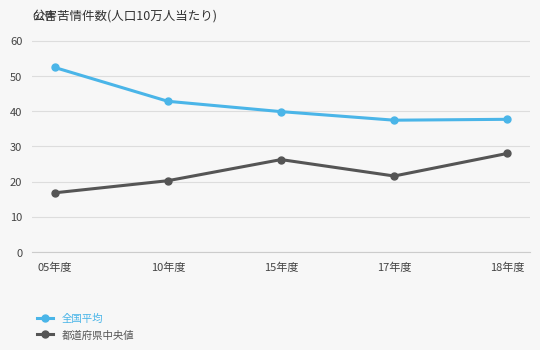

List the series in order of their overall mean, highest first.

全国平均, 都道府県中央値